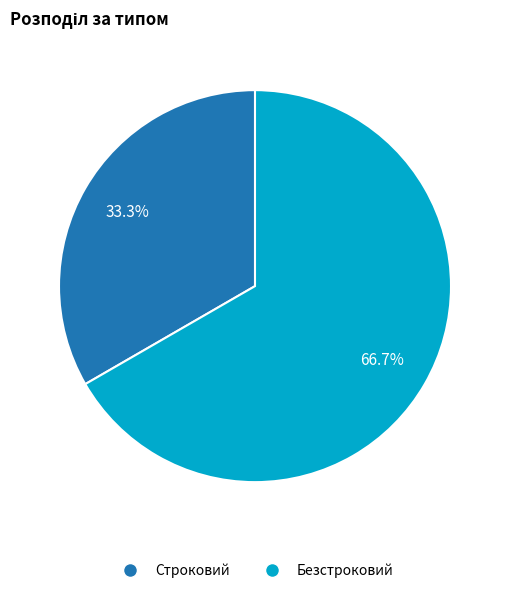

True or false: Строковий accounts for 33% of the total.

True